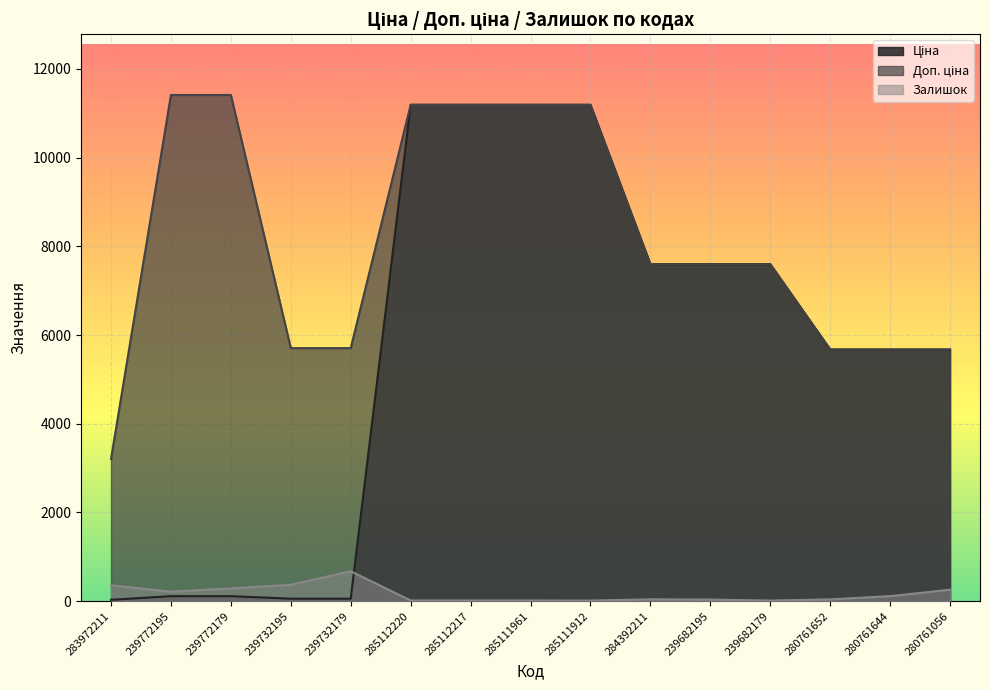

What is the greatest value displayed?

11410.0